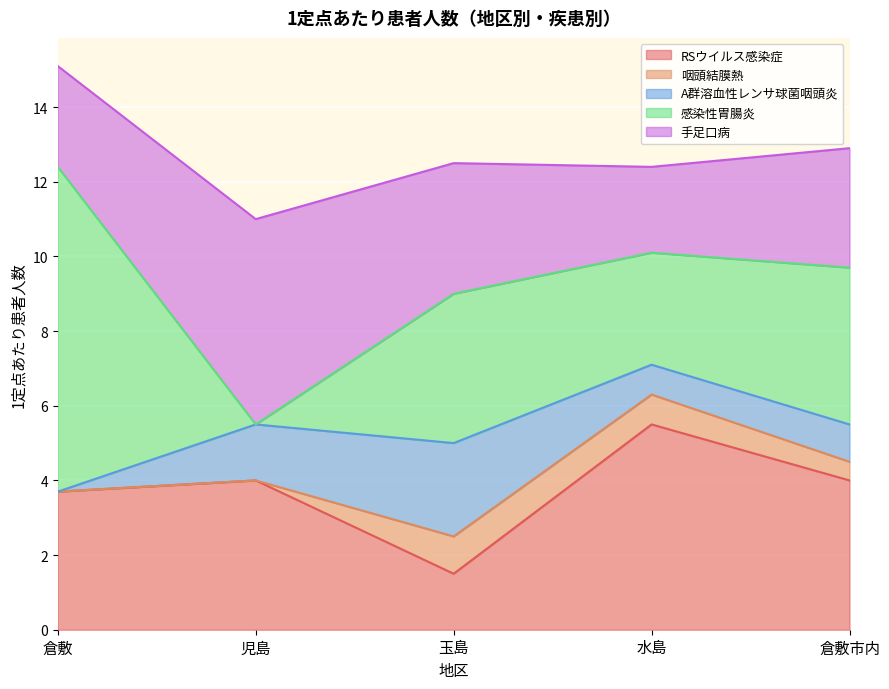

Between 玉島 and 倉敷市内, which series saw the biggest shift?

RSウイルス感染症